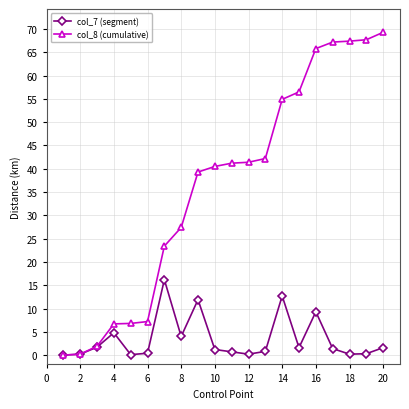

What is the difference between the maximum and minimum values in the col_8 (cumulative) series?

69.3